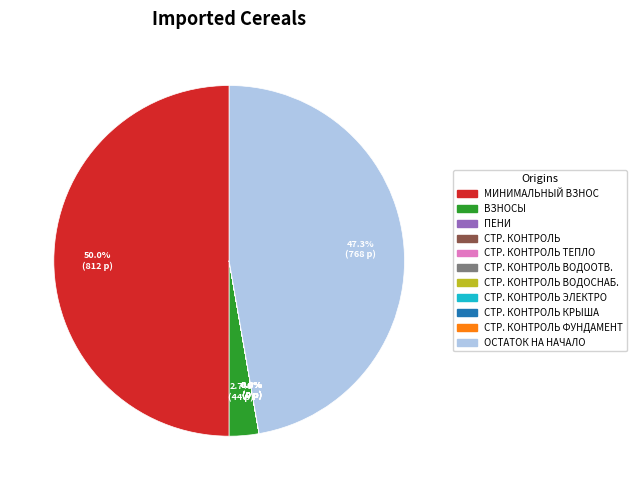

Does ВЗНОСЫ represent more than half of the total?

No